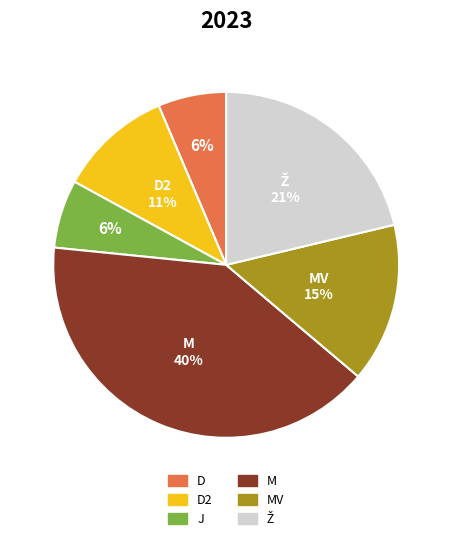

To the nearest percent, what is the combined percentage of J and D2?

17%